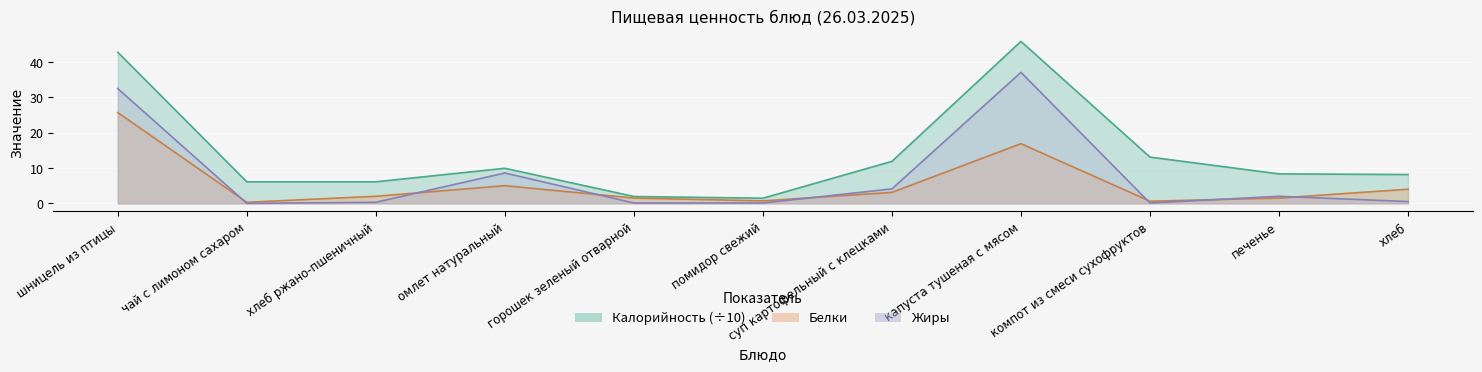

At which label does Калорийность first exceed 8?

шницель из птицы